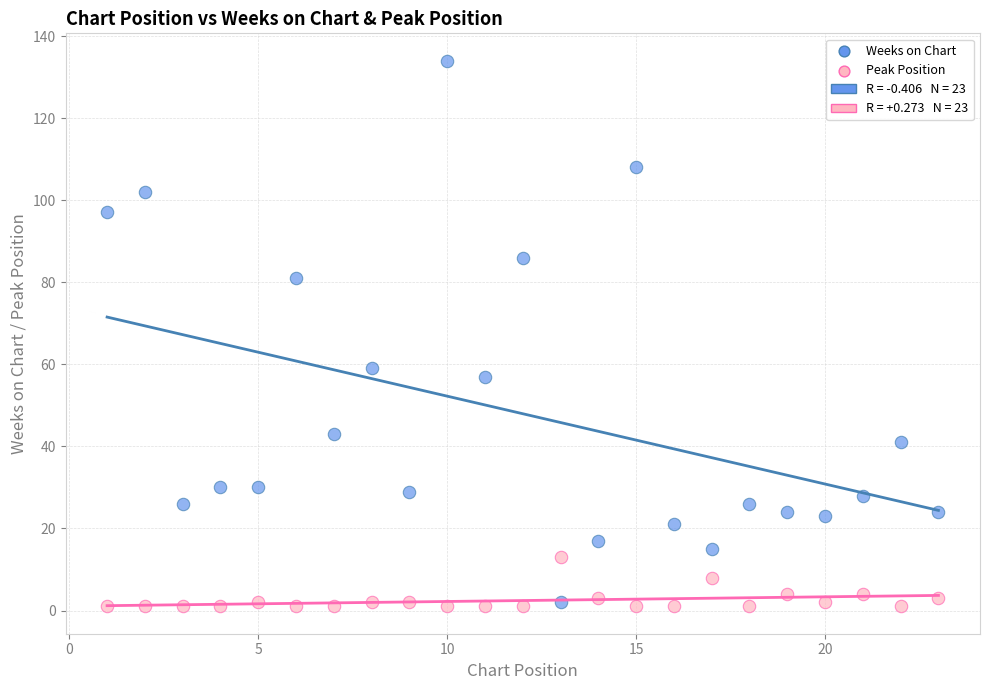

Which series has the widest spread of Y values?

Weeks on Chart